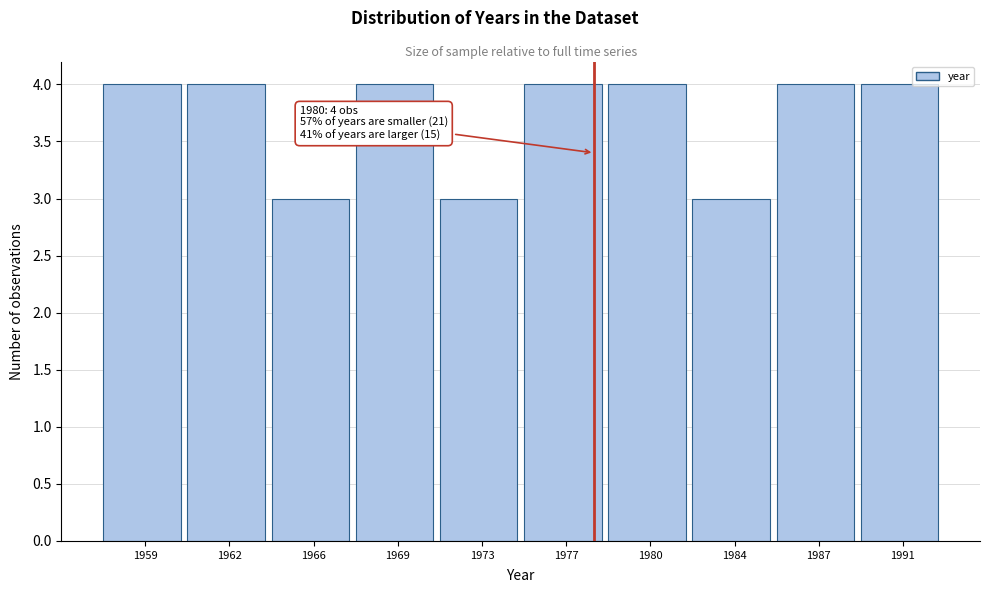

Reading right to left, what are all the values shown in this chart?

1991=4	1987=4	1984=3	1980=4	1977=4	1973=3	1969=4	1966=3	1962=4	1959=4